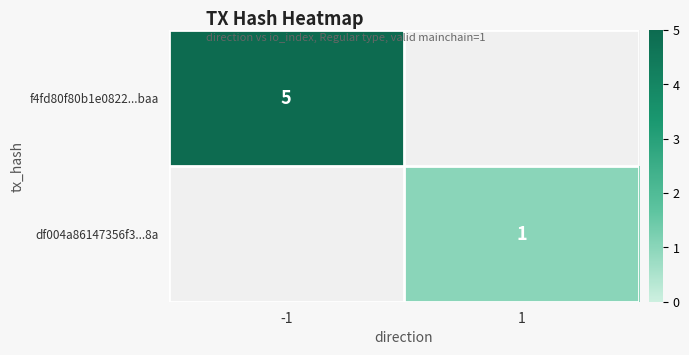

True or false: f4fd80f80b1e0822...baa has a value of 5 at -1.

True